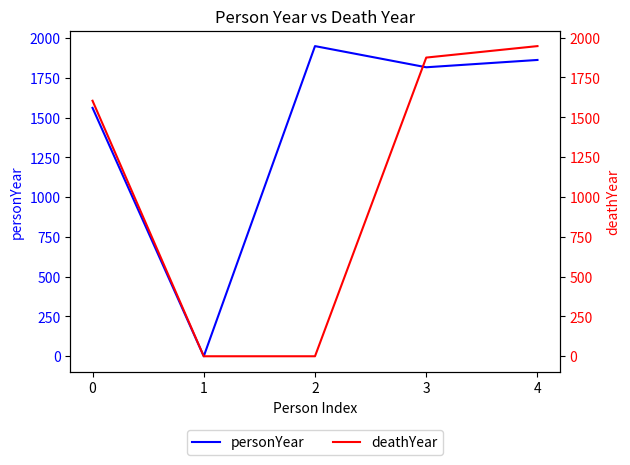

The personYear series shows 1949 at 2. True or false?

True